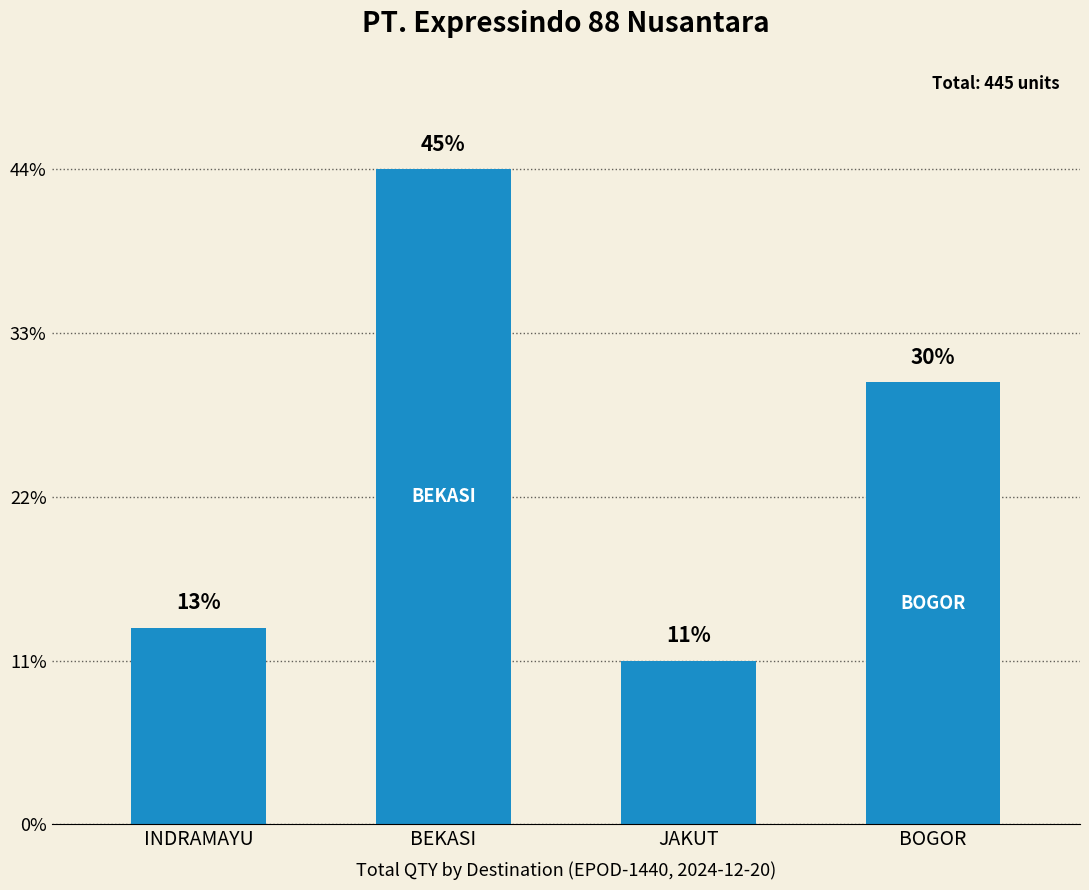

Reading left to right, extract all data points from this chart.

INDRAMAYU=60	BEKASI=200	JAKUT=50	BOGOR=135